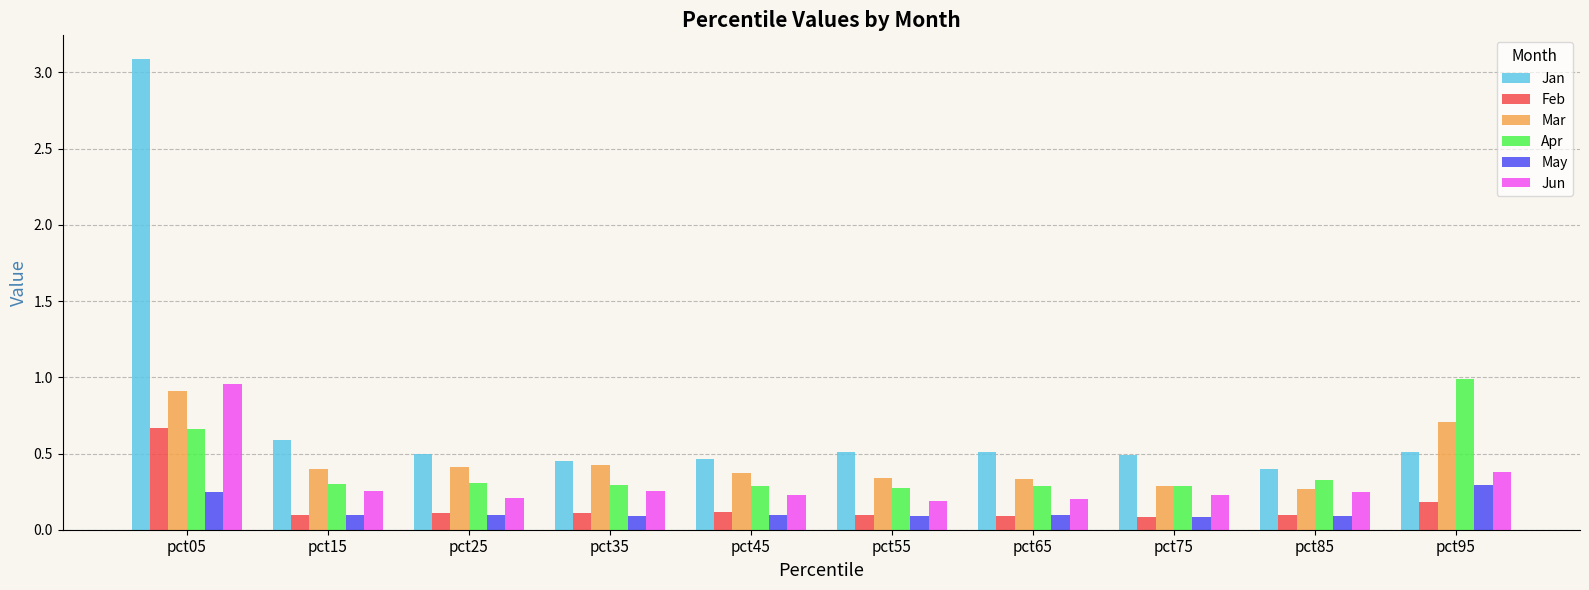

Is the value of Apr at pct45 greater than the value of Feb at pct45?

Yes